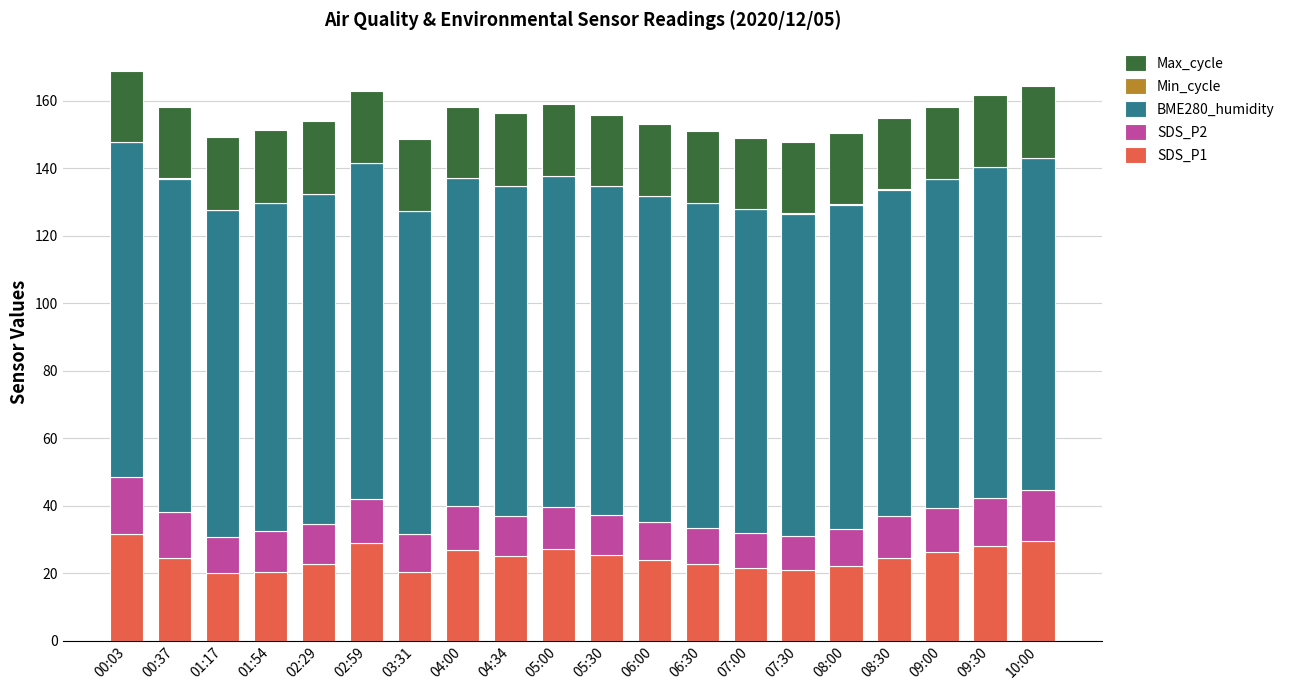

How many categories are shown in the chart?

20